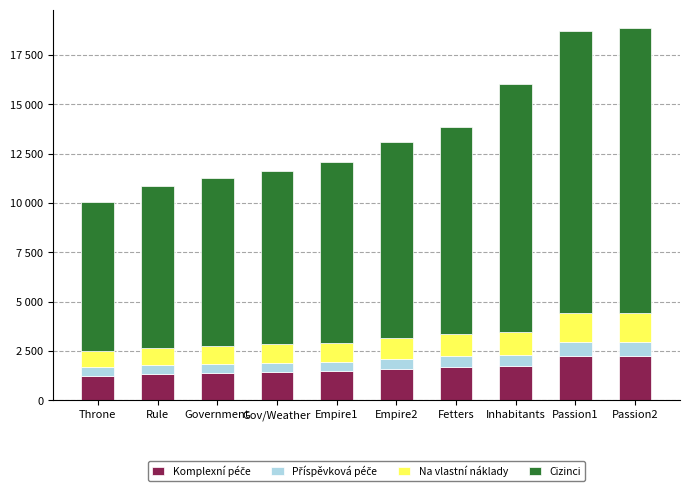

At how many categories does at least one series exceed 5243?

10